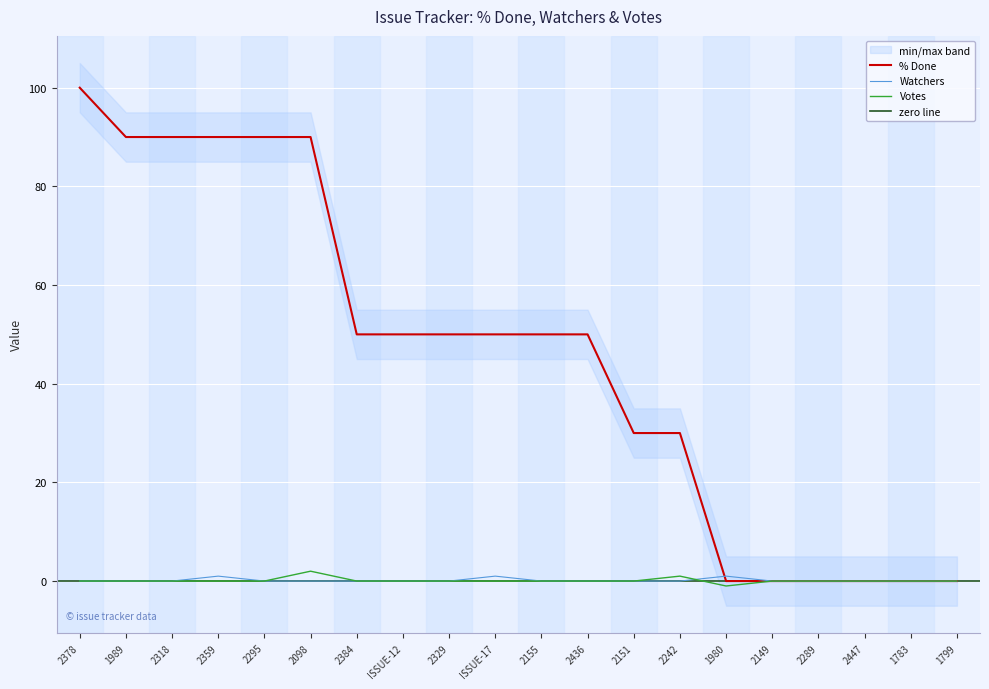

True or false: Watchers has a value of -1 at 2384.

False